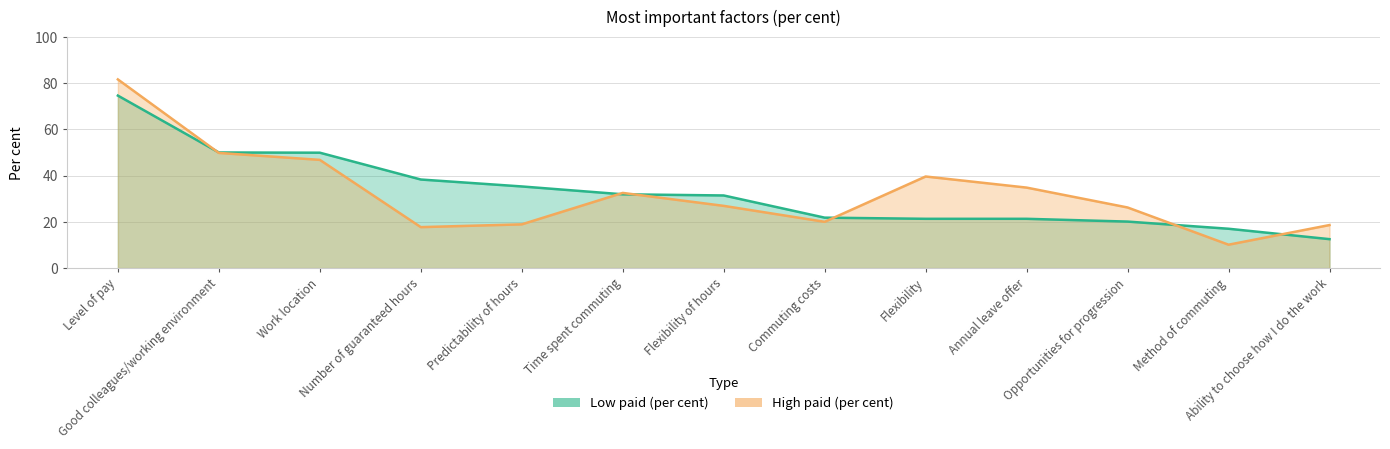

Where is High paid (per cent) nearest to the value 45?

Work location